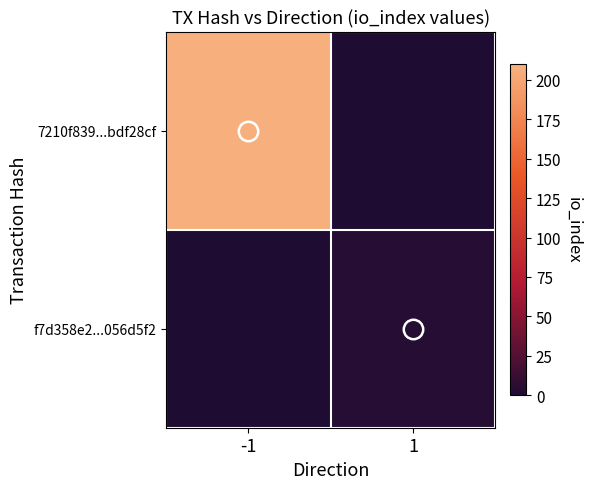

Count the number of categories in the chart.

2